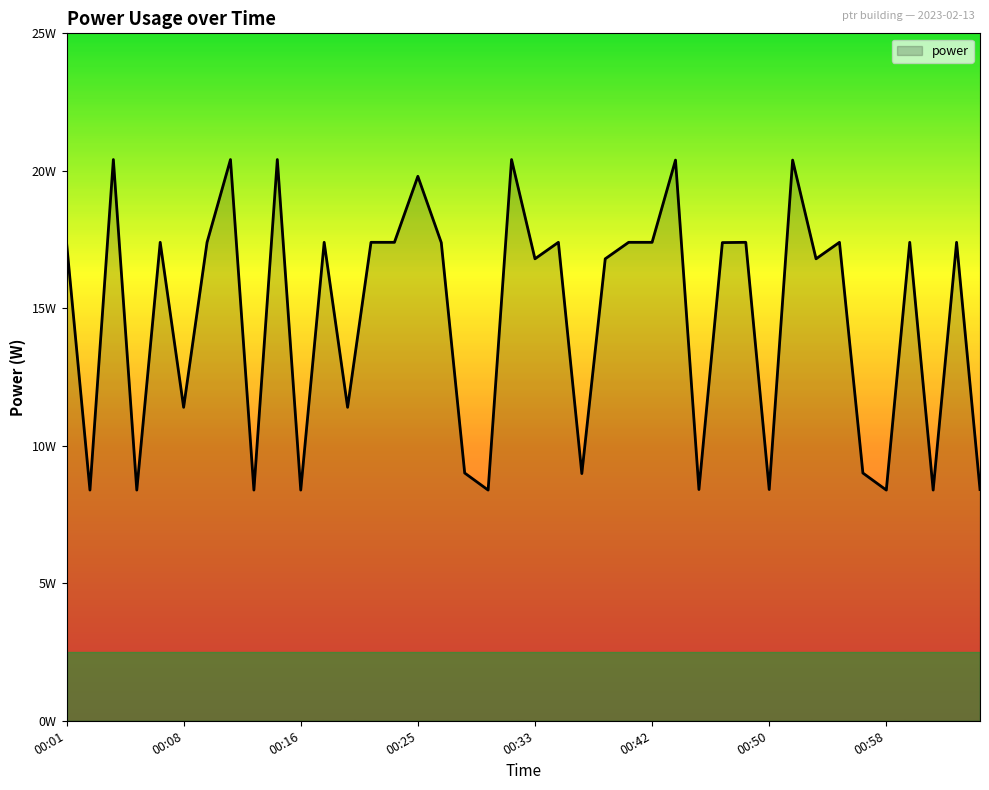

List the labels in order of value, smallest first.

00:02, 00:05, 00:13, 00:16, 00:29, 00:58, 01:01, 00:45, 00:50, 01:04, 00:36, 00:28, 00:57, 00:08, 00:19, 00:33, 00:38, 00:54, 00:27, 00:47, 00:01, 00:07, 00:10, 00:18, 00:21, 00:23, 00:35, 00:40, 00:42, 00:49, 00:56, 01:00, 01:03, 00:25, 00:44, 00:52, 00:04, 00:12, 00:15, 00:31